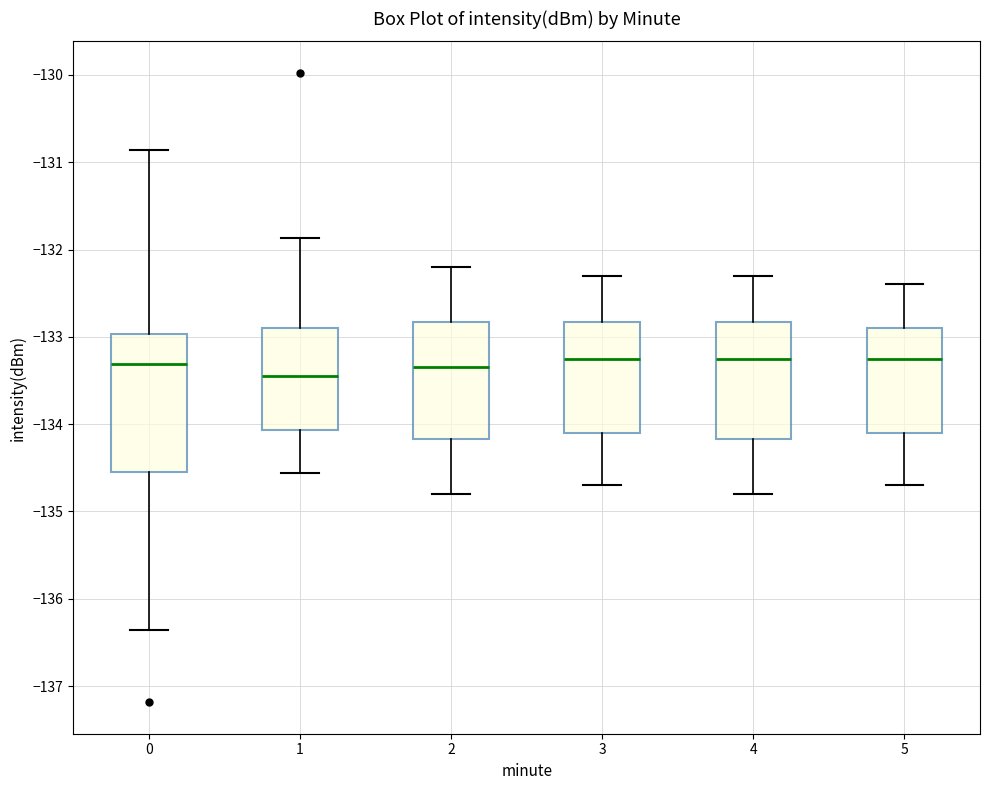

Reading left to right, read every box against the y-axis: the position of its median line, the range the box covers, and the ends of its whiskers. The values are not printed on the chart, so give them approximately, as read against the axis.

0: median -133.3, box -134.5 to -133.0, whiskers -136.4 to -130.9
1: median -133.4, box -134.1 to -132.9, whiskers -134.6 to -131.9
2: median -133.3, box -134.2 to -132.8, whiskers -134.8 to -132.2
3: median -133.2, box -134.1 to -132.8, whiskers -134.7 to -132.3
4: median -133.2, box -134.2 to -132.8, whiskers -134.8 to -132.3
5: median -133.2, box -134.1 to -132.9, whiskers -134.7 to -132.4